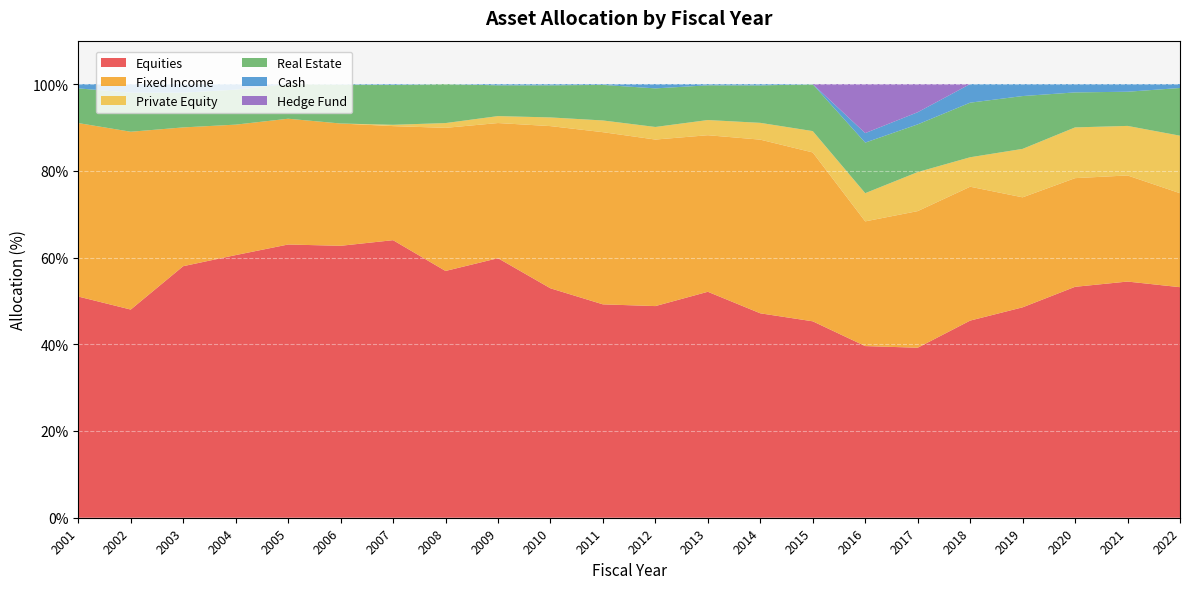

Reading left to right, list all the values displayed in this chart.

Equities: 51.0	48.0	58.0	60.6	63.0	62.7	64.0	56.9	59.8	52.9	49.2	48.8	52.1	47.1	45.3	39.6	39.2	45.5	48.5	53.2	54.5	53.2
Fixed Income: 40.0	41.0	32.0	30.1	29.0	28.2	26.3	33.0	31.2	37.4	39.7	38.4	36.1	40.0	38.9	28.8	31.5	30.9	25.4	25.1	24.5	21.7
Private Equity: 0.0	0.0	0.0	0.0	0.0	0.0	0.3	1.1	1.6	2.0	2.7	2.9	3.5	3.9	4.9	6.5	9.0	6.8	11.2	11.7	11.4	13.3
Real Estate: 8.0	9.0	8.0	8.1	8.0	9.0	9.2	9.0	7.1	7.4	8.2	8.9	8.0	8.6	10.8	11.7	11.0	12.6	12.2	8.1	7.9	11.0
Cash: 1.0	2.0	2.0	1.3	0.0	0.1	0.2	0.0	0.3	0.3	0.2	1.0	0.3	0.3	0.1	2.2	2.8	4.3	2.8	1.9	1.8	0.9
Hedge Fund: 0.0	0.0	0.0	0.0	0.0	0.0	0.0	0.0	0.0	0.0	0.0	0.0	0.0	0.0	0.0	11.3	6.5	0.0	0.0	0.0	0.0	0.0